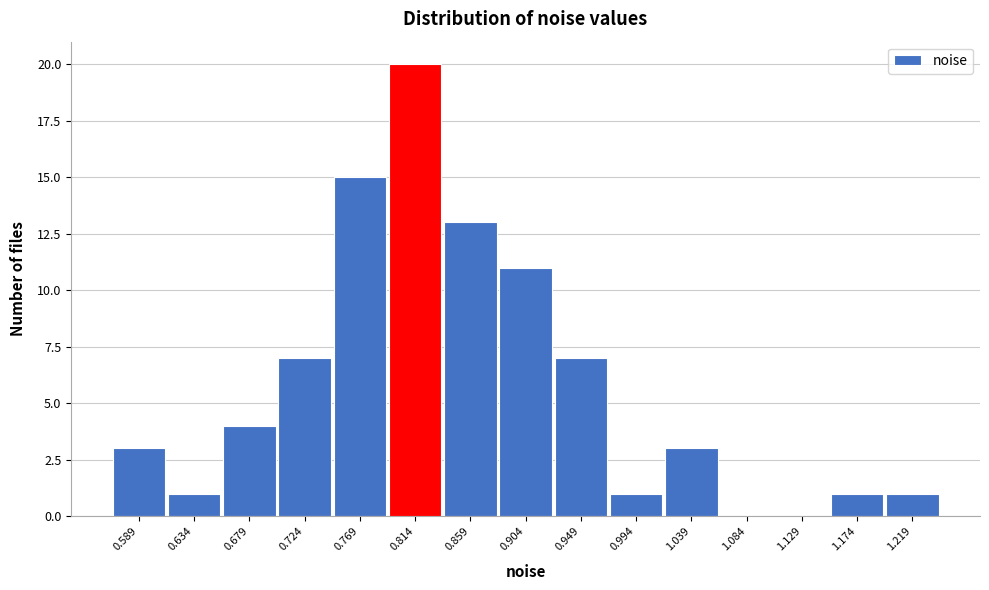

Reading left to right, transcribe all the data shown in this chart.

0.589=3	0.634=1	0.679=4	0.724=7	0.769=15	0.814=20	0.859=13	0.904=11	0.949=7	0.994=1	1.039=3	1.084=0	1.129=0	1.174=1	1.219=1